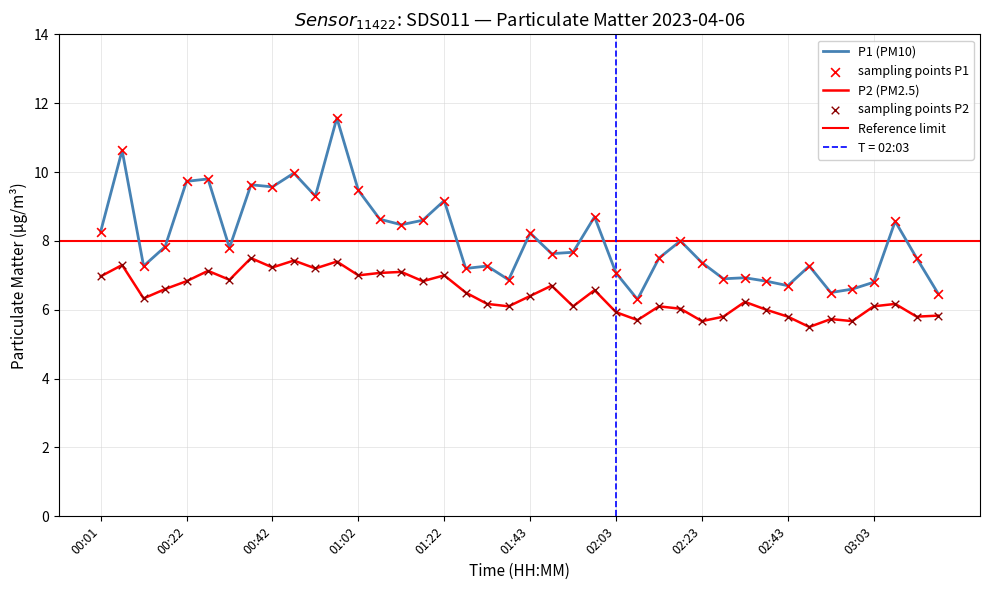

At which category is the sum across all series the highest?

11